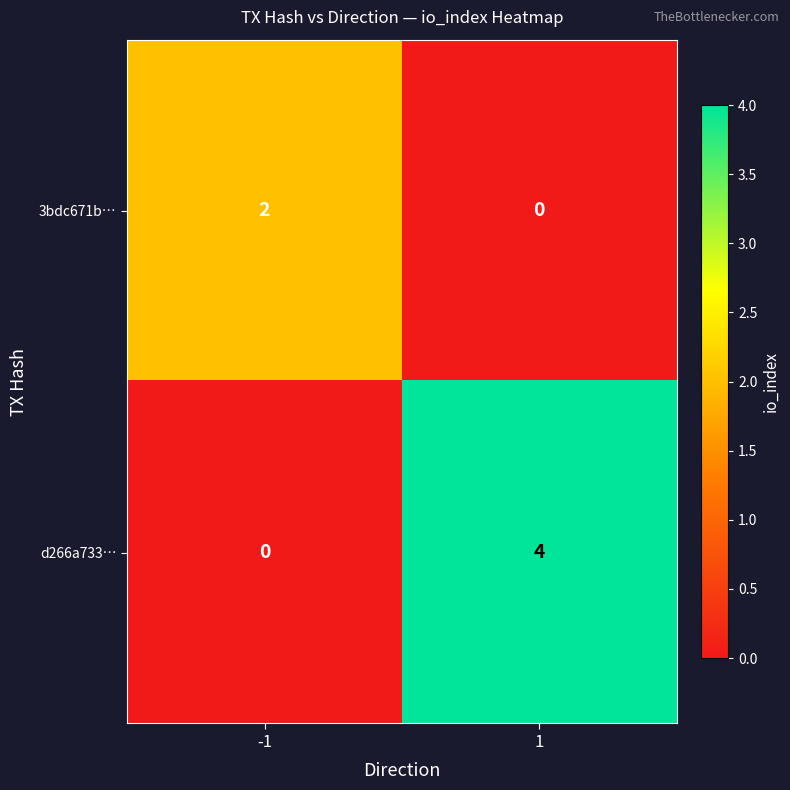

Reading left to right, what are all the values shown in this chart?

3bdc671b…: -1=2	1=0
d266a733…: -1=0	1=4